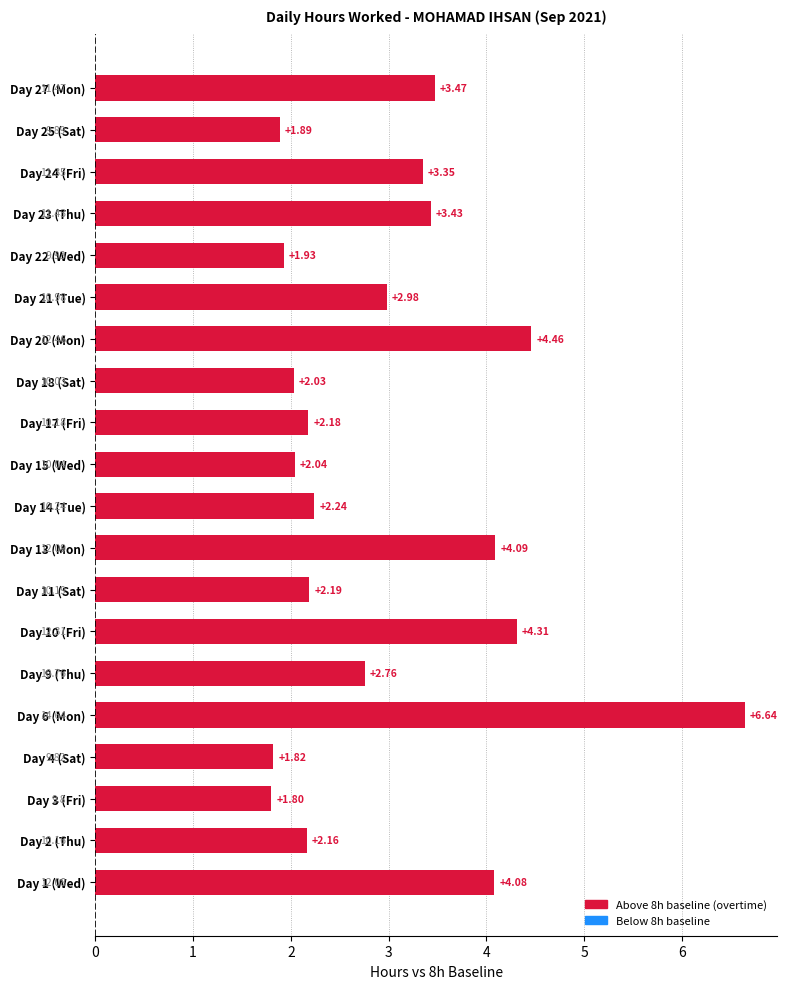

What is the sum of all values?

59.9